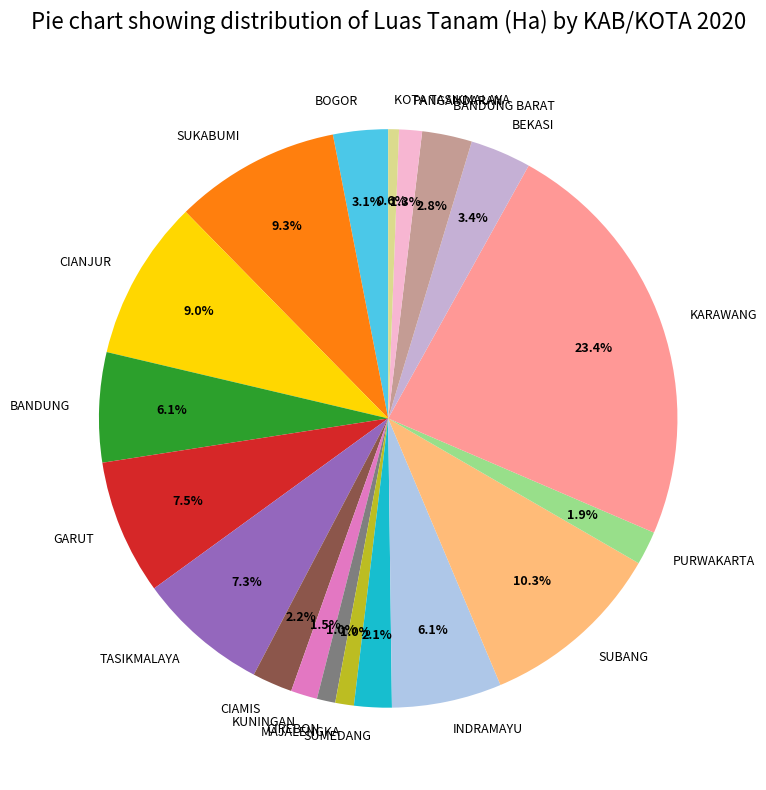

Does PANGANDARAN represent more than half of the total?

No